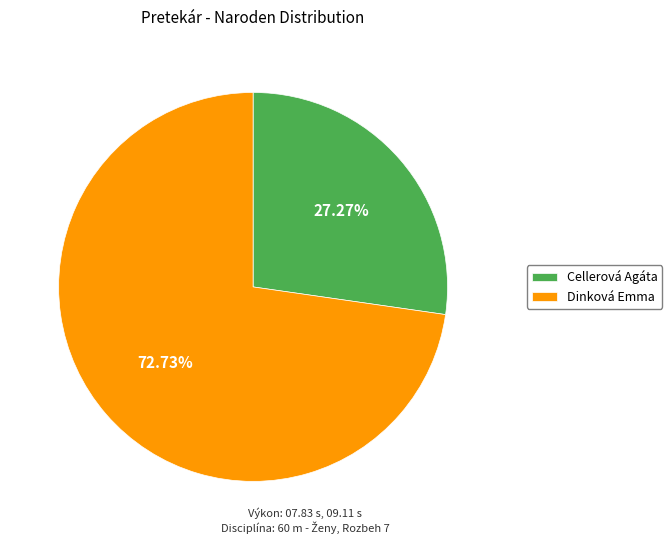

What is the ratio of the value at Cellerová Agáta to the value at Dinková Emma?

0.4